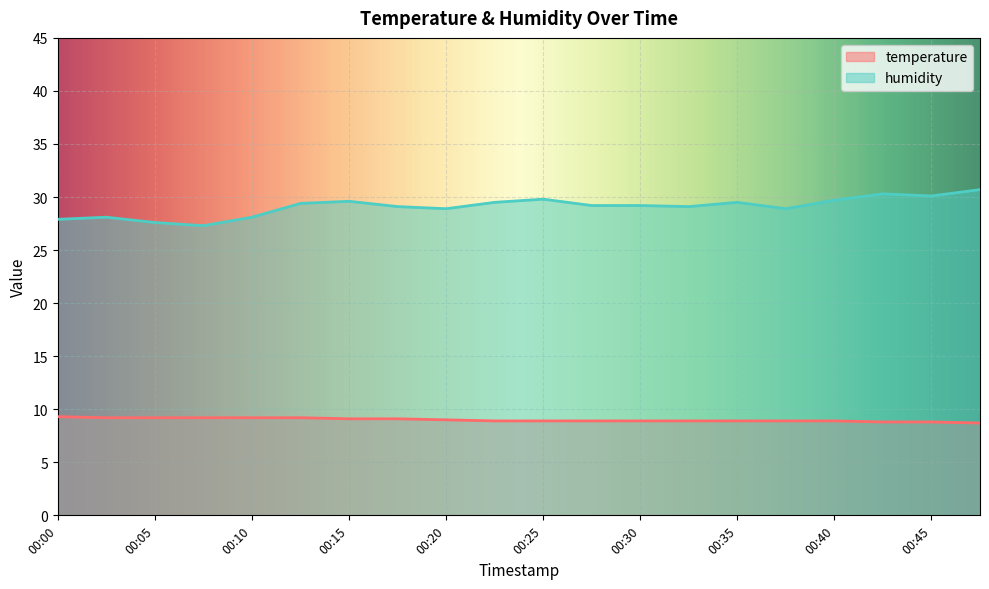

What is the sum of the humidity values at 00:45 and 00:15?

59.7